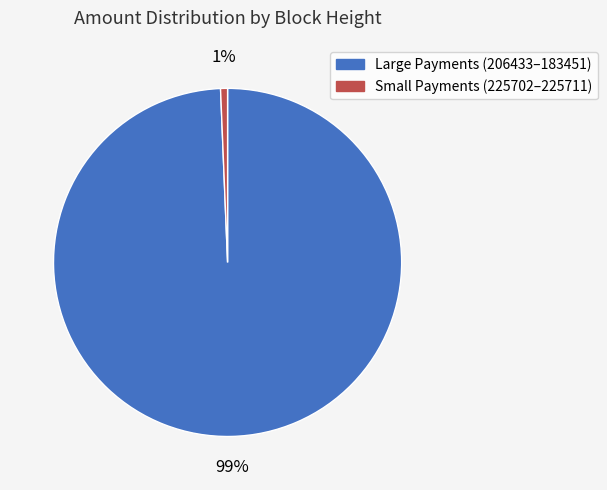

To the nearest percent, what percentage of the pie is Large Payments (206433–183451)?

99%